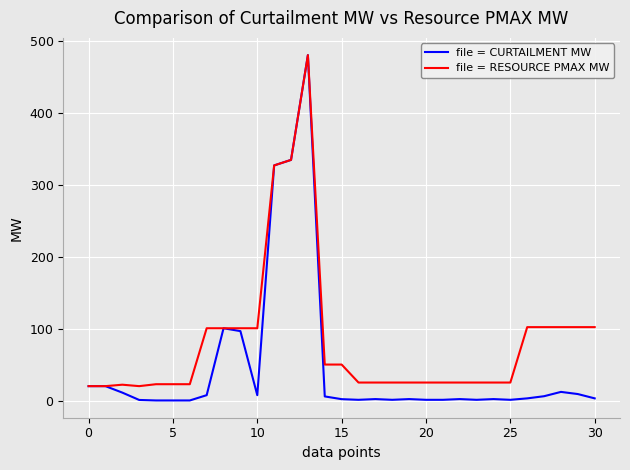

List the series in order of their overall mean, highest first.

file = RESOURCE PMAX MW, file = CURTAILMENT MW